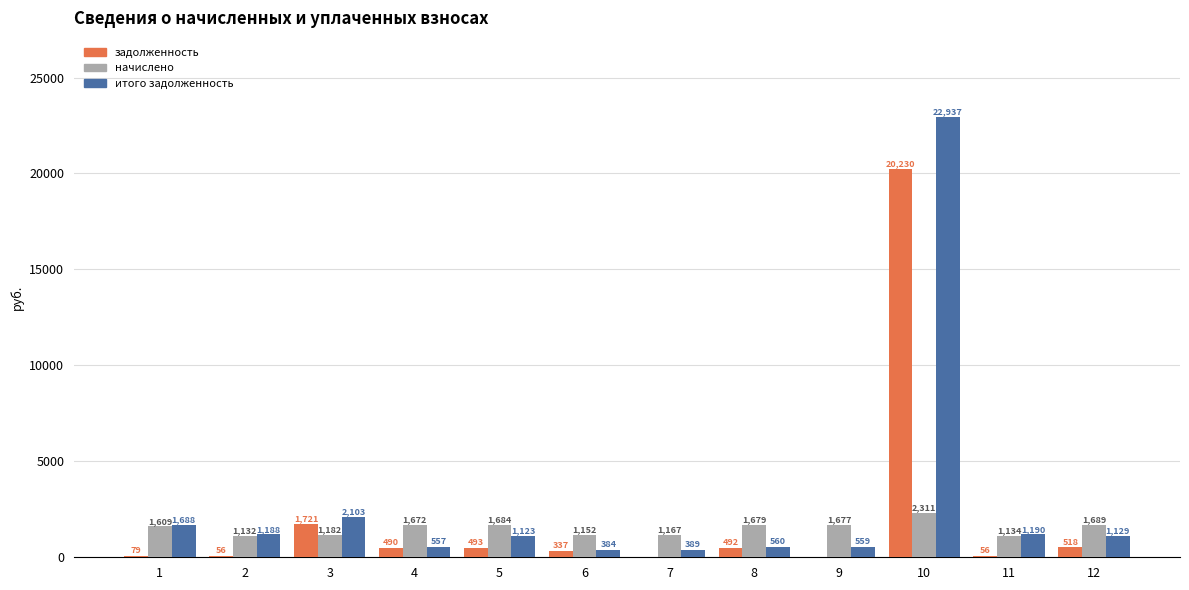

At which category is the sum across all series the highest?

10